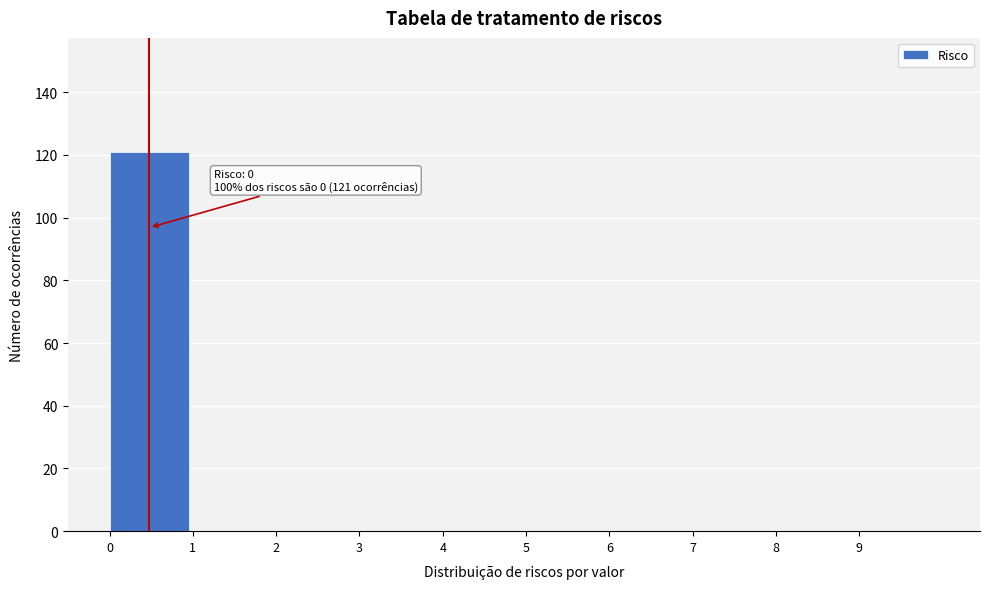

Which range on the x-axis has the tallest bar?

0 to 1